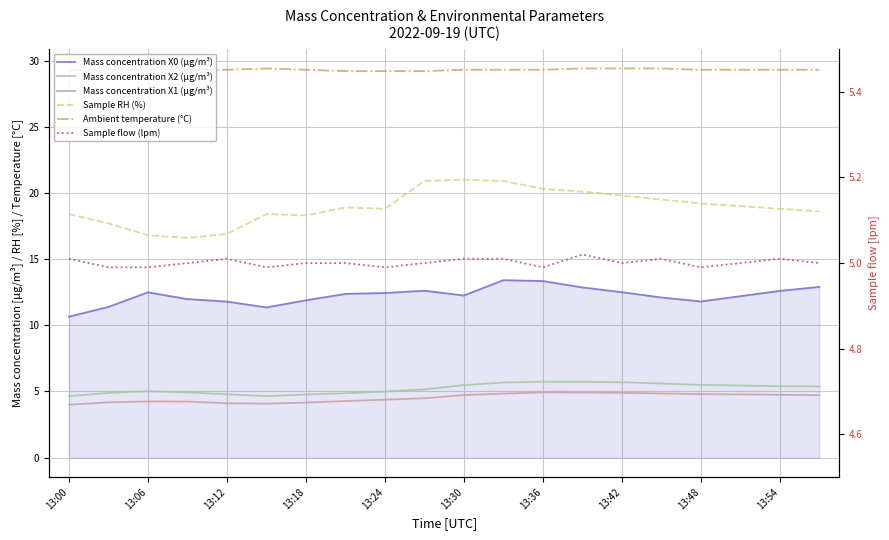

Which series has the largest total across all categories?

Ambient temperature (°C)